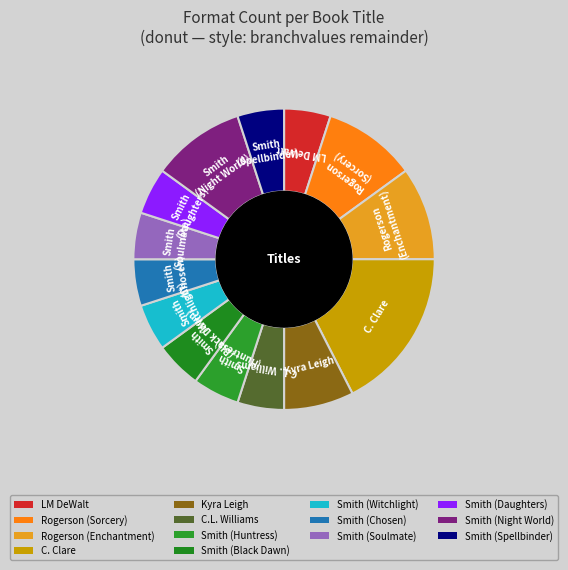

Count the number of slices in the pie.

14